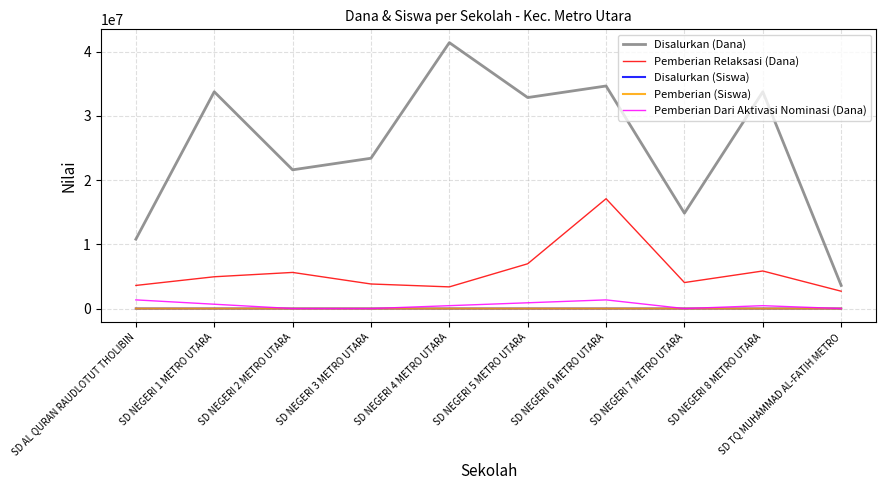

True or false: Disalurkan (Siswa) and Disalurkan (Dana) intersect in this chart.

False